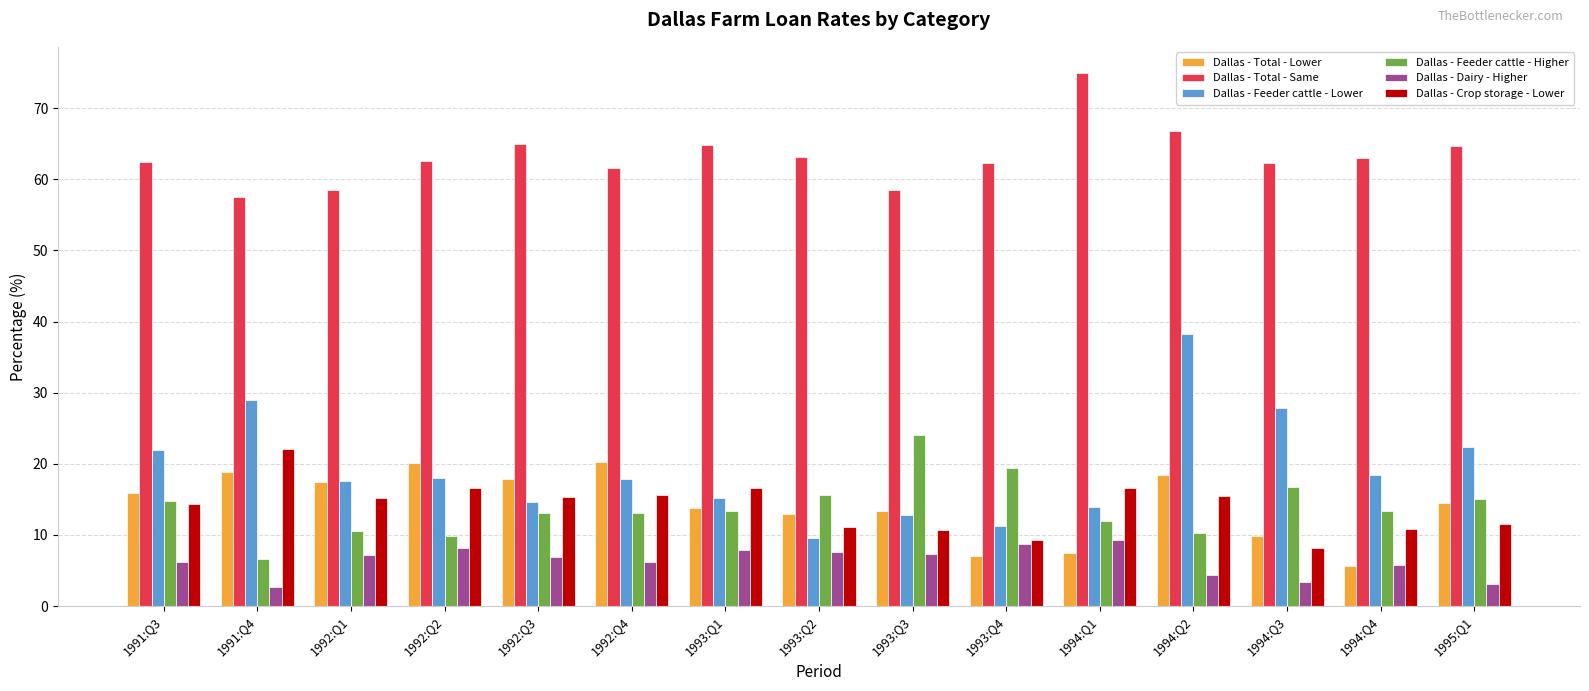

What is the lowest value of the Dallas - Feeder cattle - Higher series?

6.6